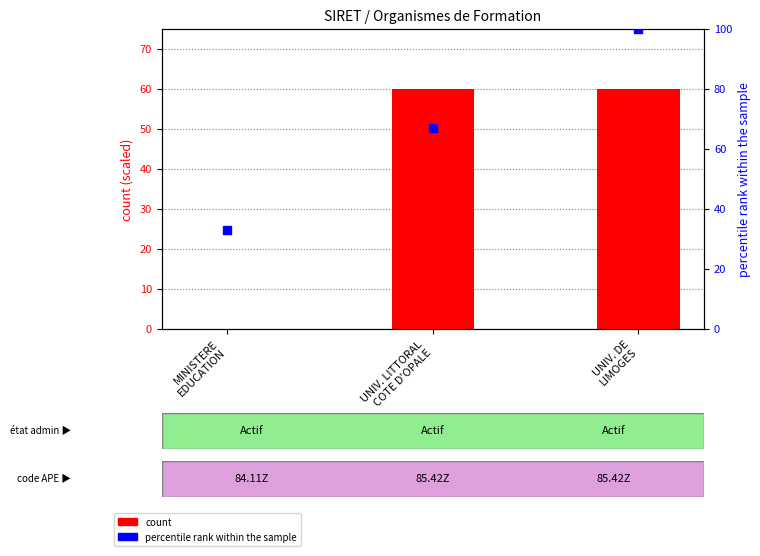

Which series reaches the maximum Y coordinate?

percentile rank within the sample